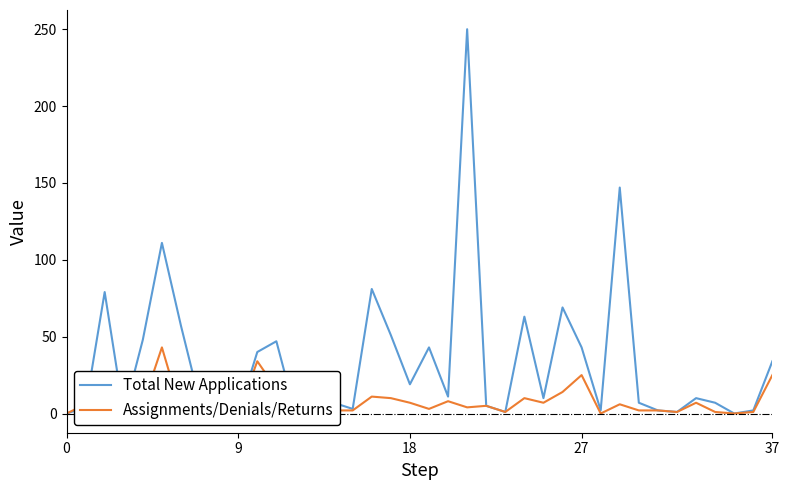

What is the total value across all series at 34?

8